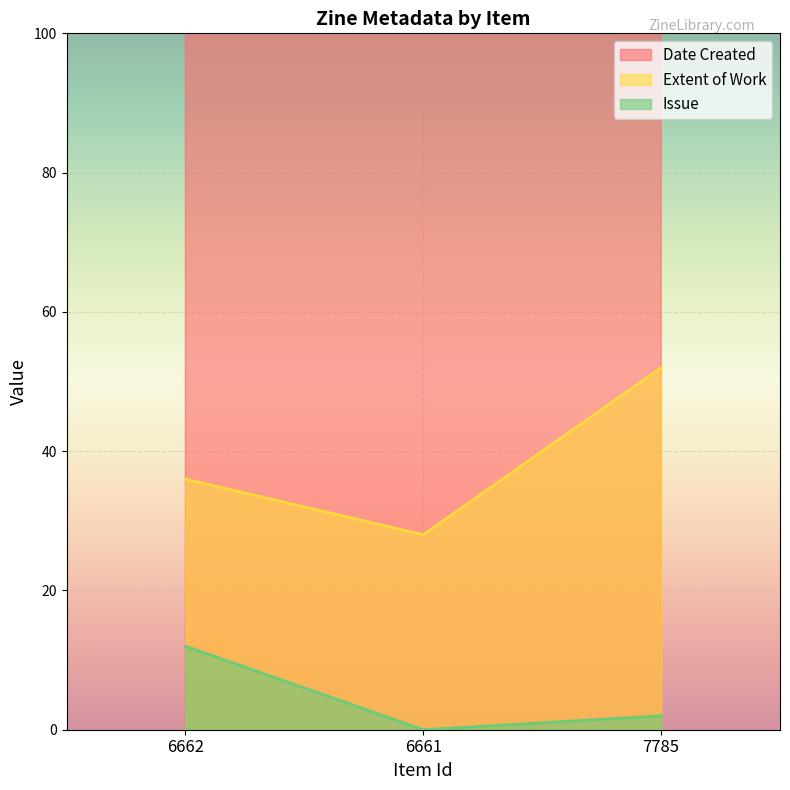

What is the sum of all Issue values?

14